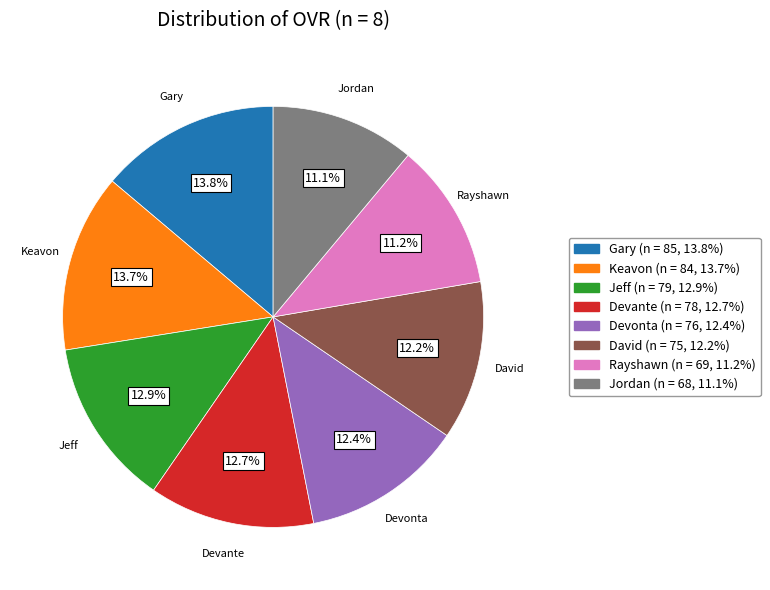

To the nearest percent, what portion does Devonta represent?

12%